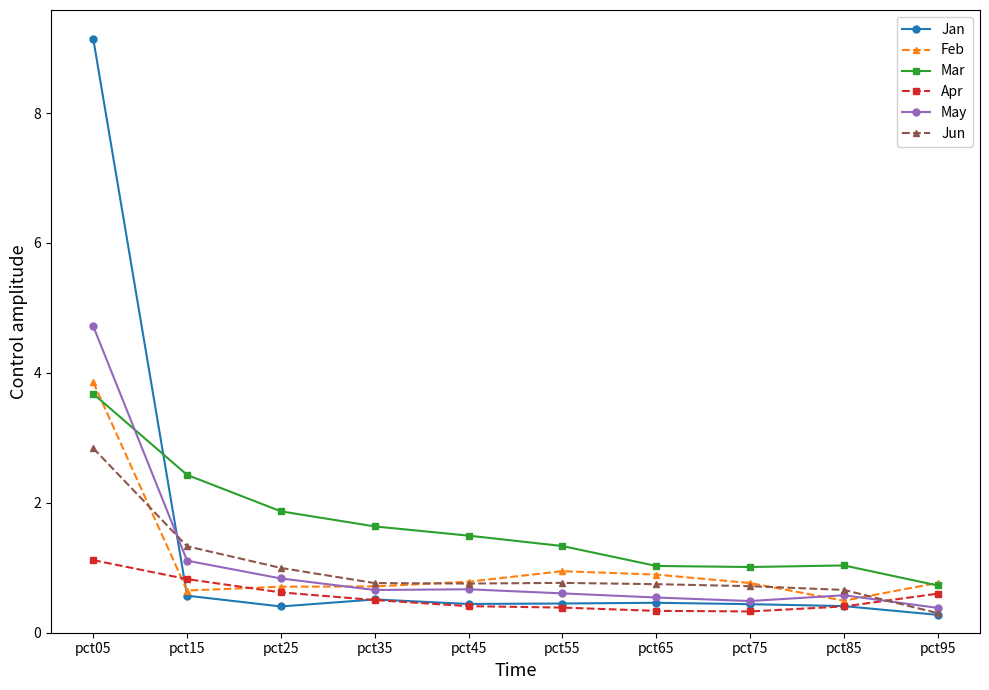

What is the greatest value displayed?

9.1